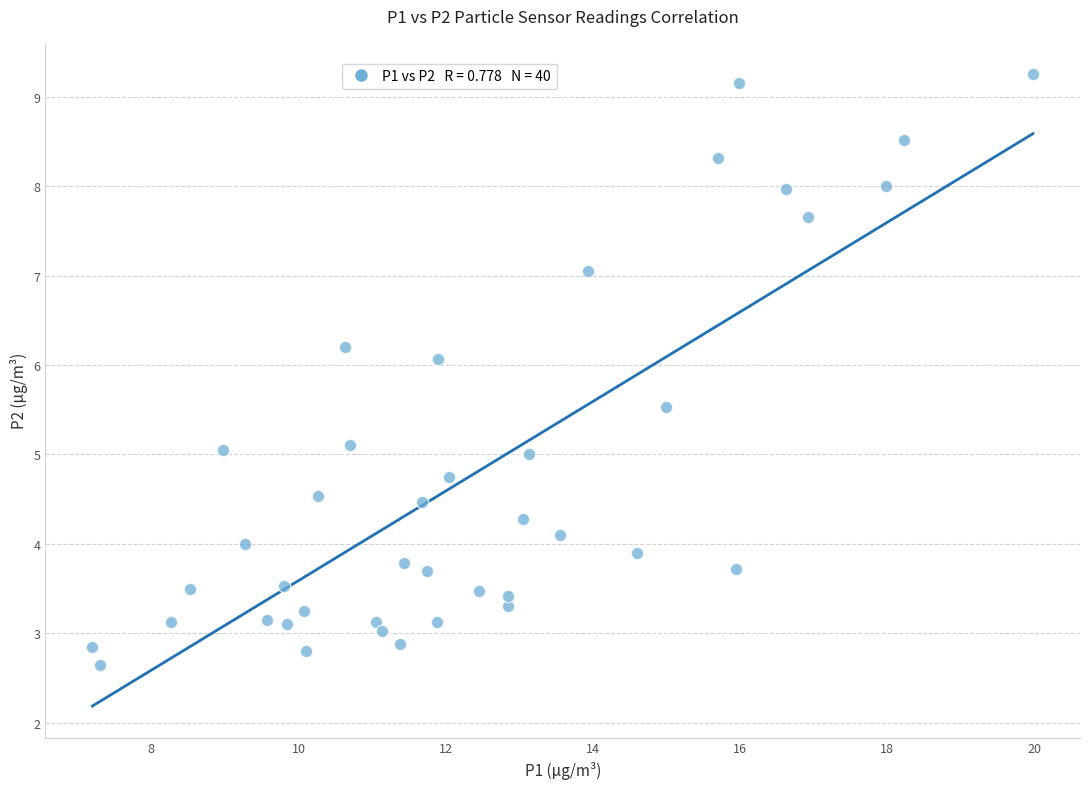

What is the range of Y values (max minus min)?

6.6